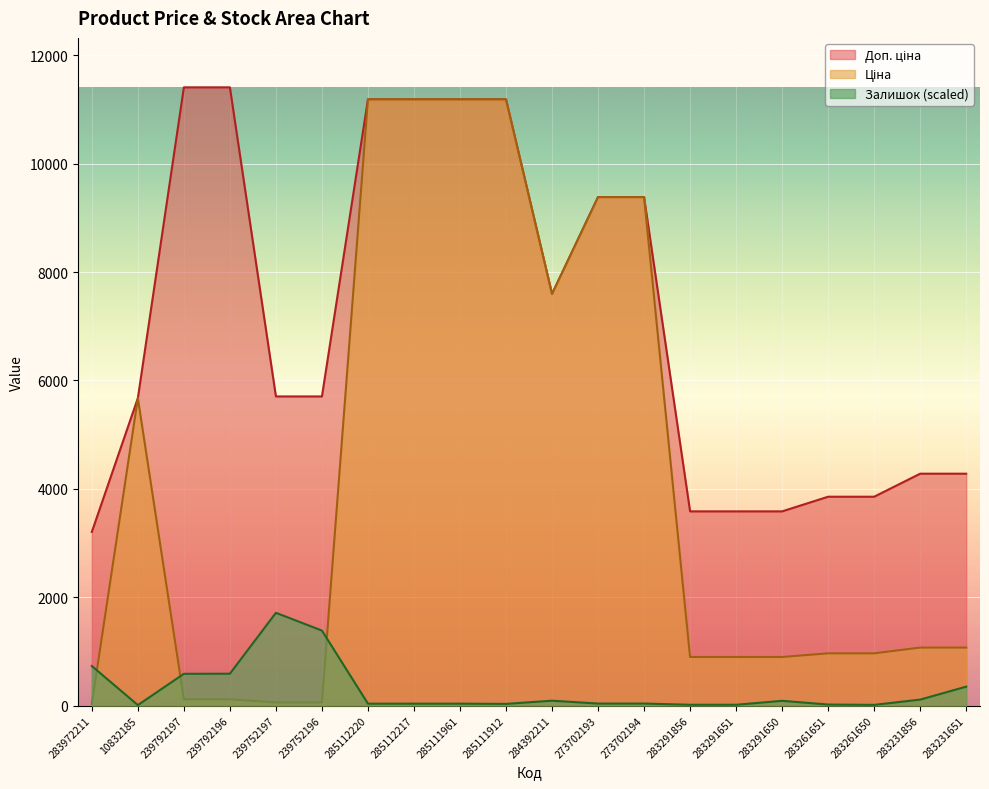

What is the spread (max minus min) of values at 273702193?

9347.5